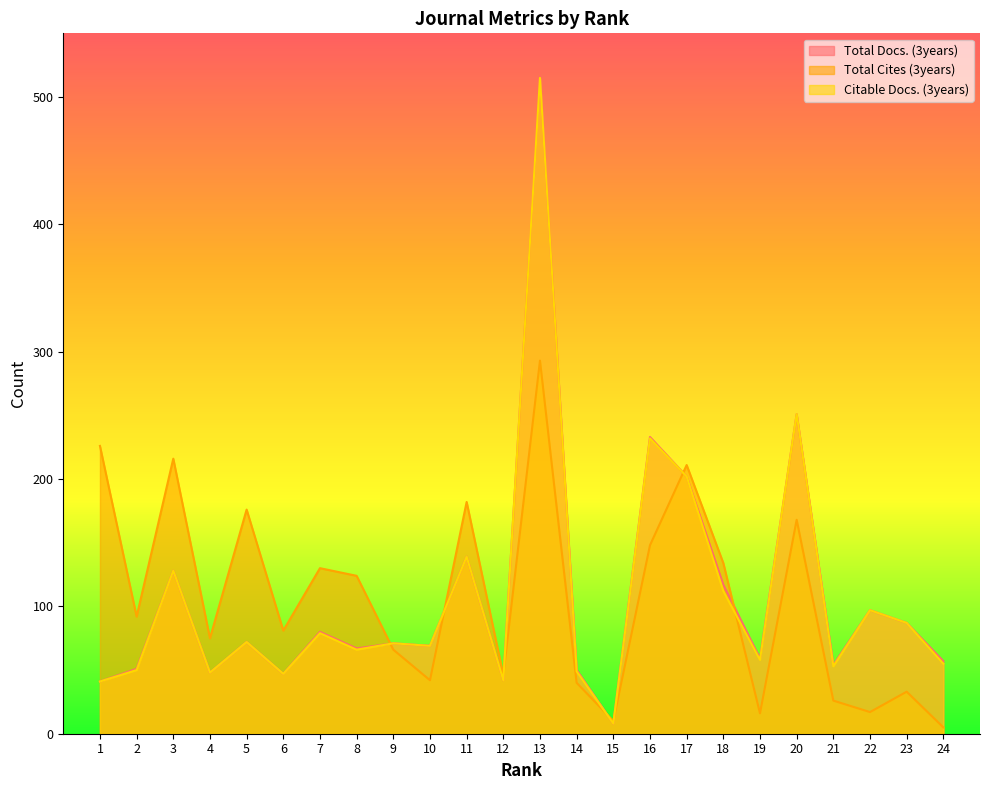

Where does the Total Cites (3years) series first go above 92?

1